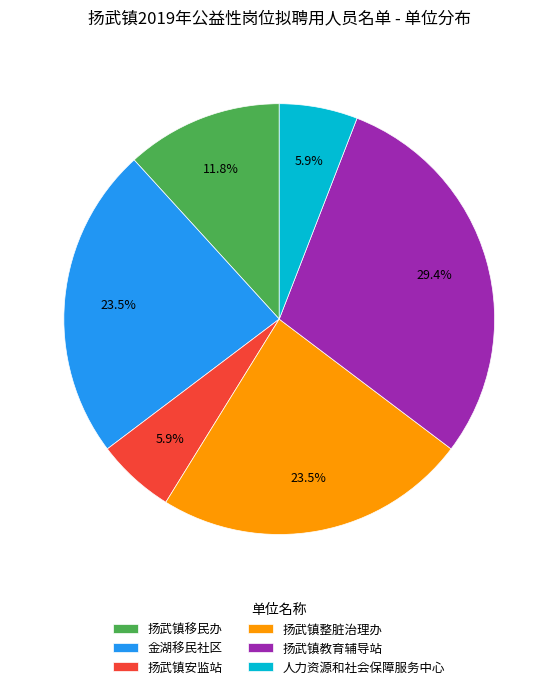

Between 扬武镇移民办 and 扬武镇整脏治理办, which is larger?

扬武镇整脏治理办